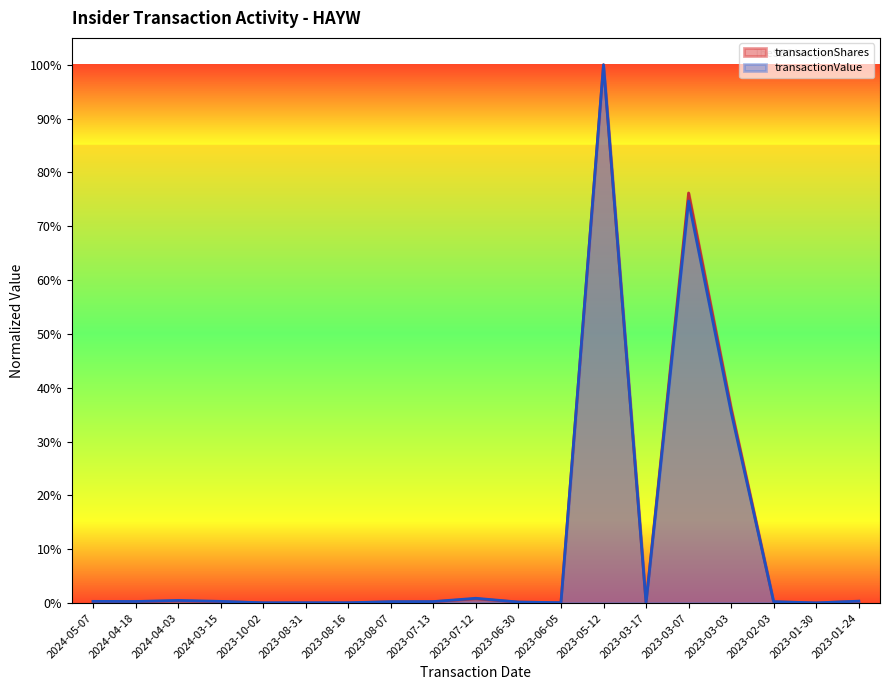

How many lines are shown in the chart?

2